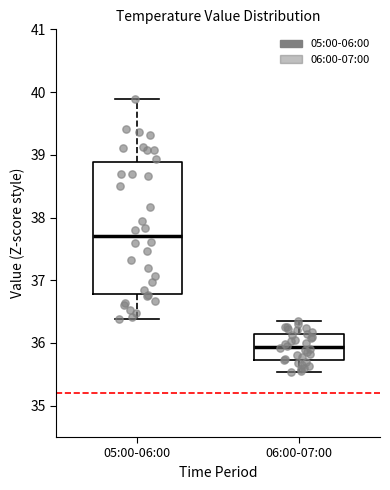

Which box is the tallest, from its lower edge to its upper edge?

05:00-06:00